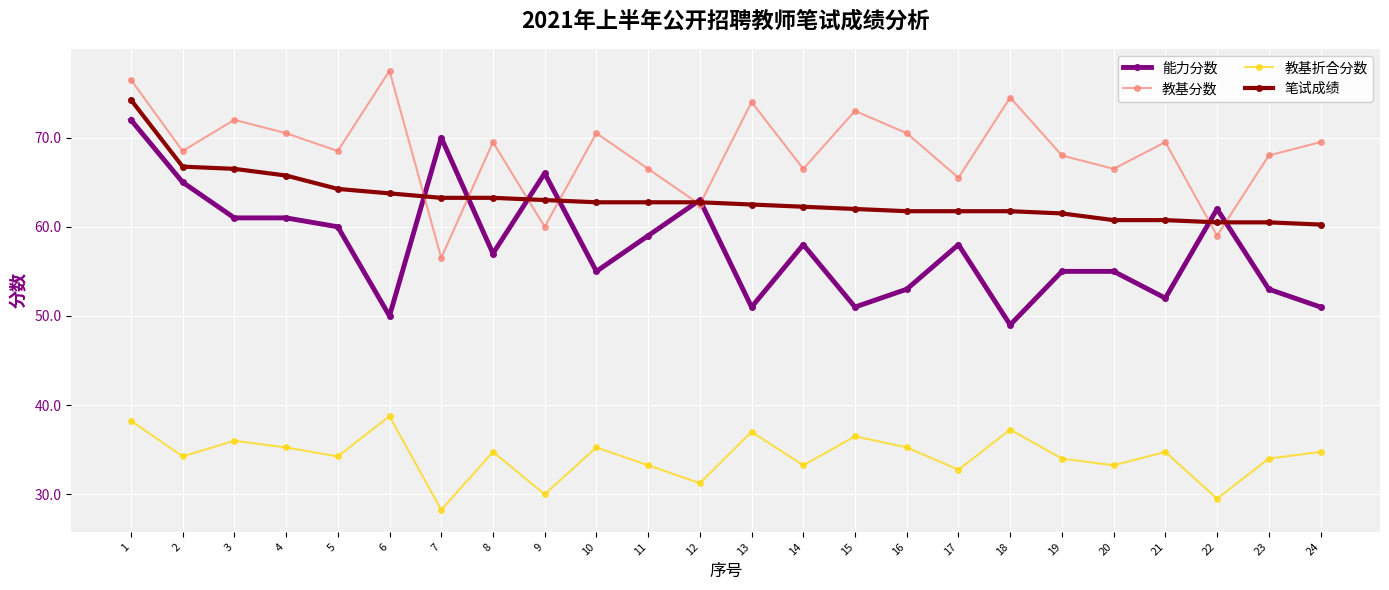

What is the maximum value shown in the chart?

77.5